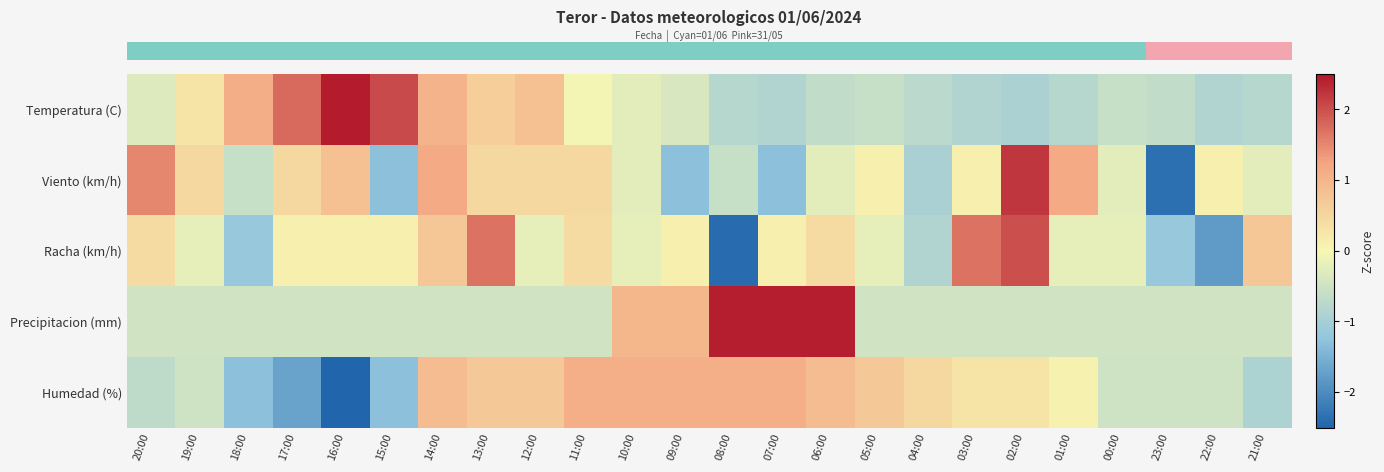

At which category is the sum across all series the highest?

14:00